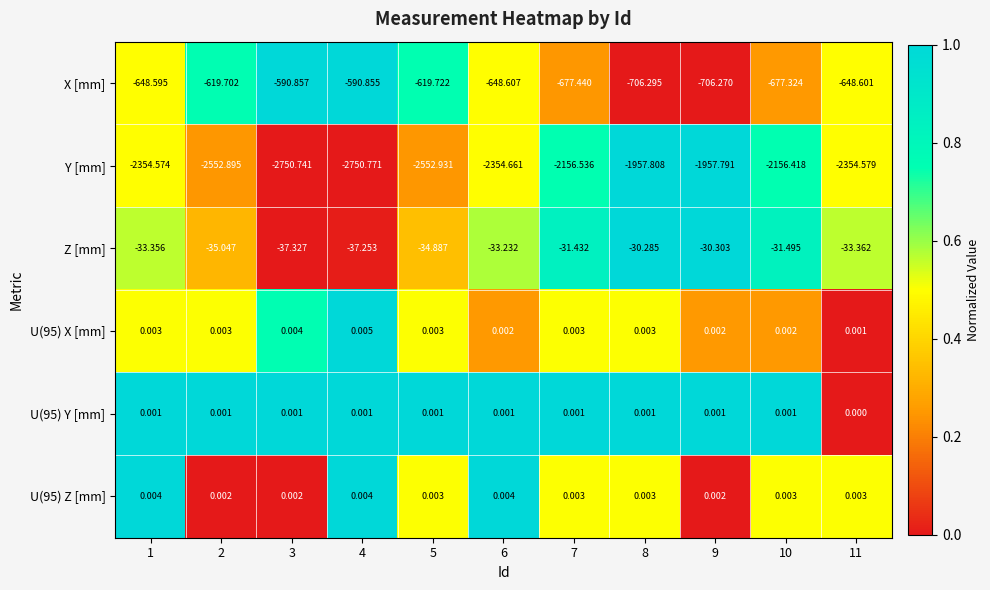

Is the value of X [mm] at 9 greater than the value of U(95) Z [mm] at 1?

No